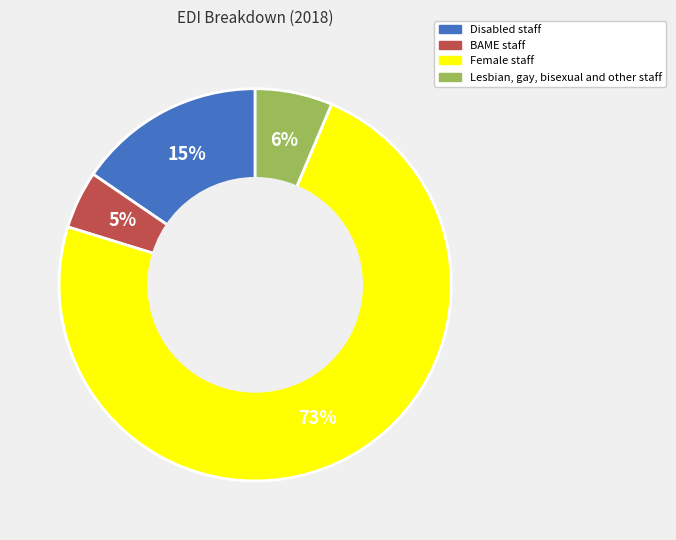

Does Lesbian, gay, bisexual and other staff represent more than half of the total?

No